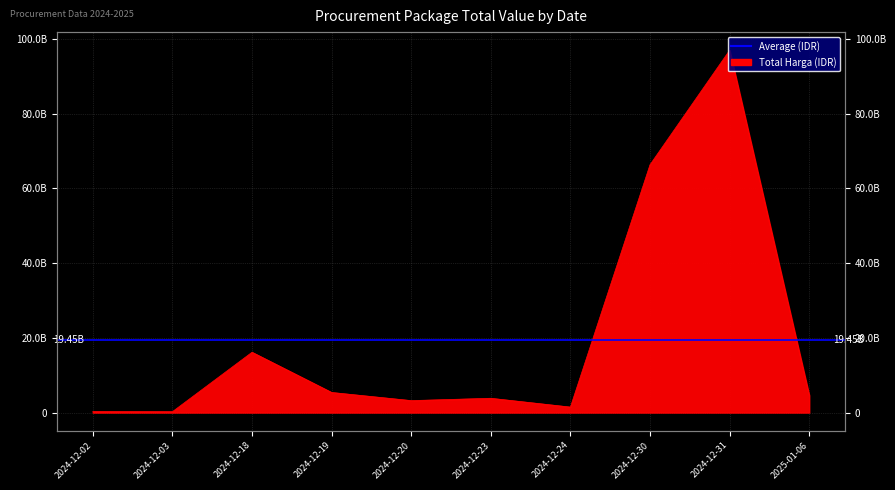

Reading right to left, what are all the values shown in this chart?

2025-01-06=4613012370	2024-12-31=97004769762	2024-12-30=66361062600	2024-12-24=1470600000	2024-12-23=3827760000	2024-12-20=3204000000	2024-12-19=5383900000	2024-12-18=16148610200	2024-12-03=236184000	2024-12-02=290400000